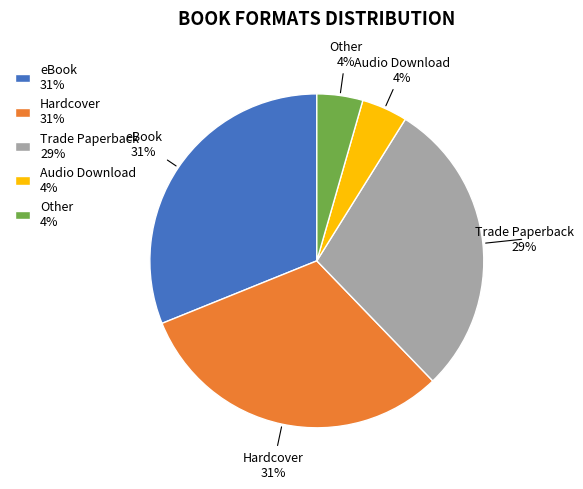

Does any single category account for the majority?

No